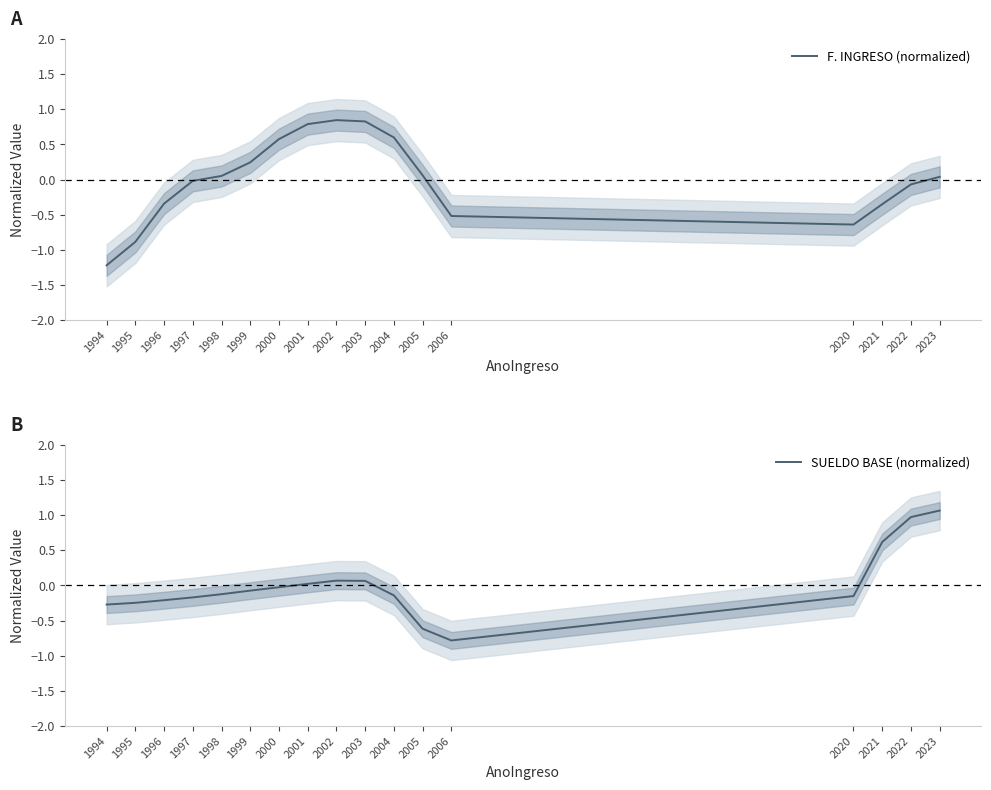

At which category is the sum across all series the highest?

2023